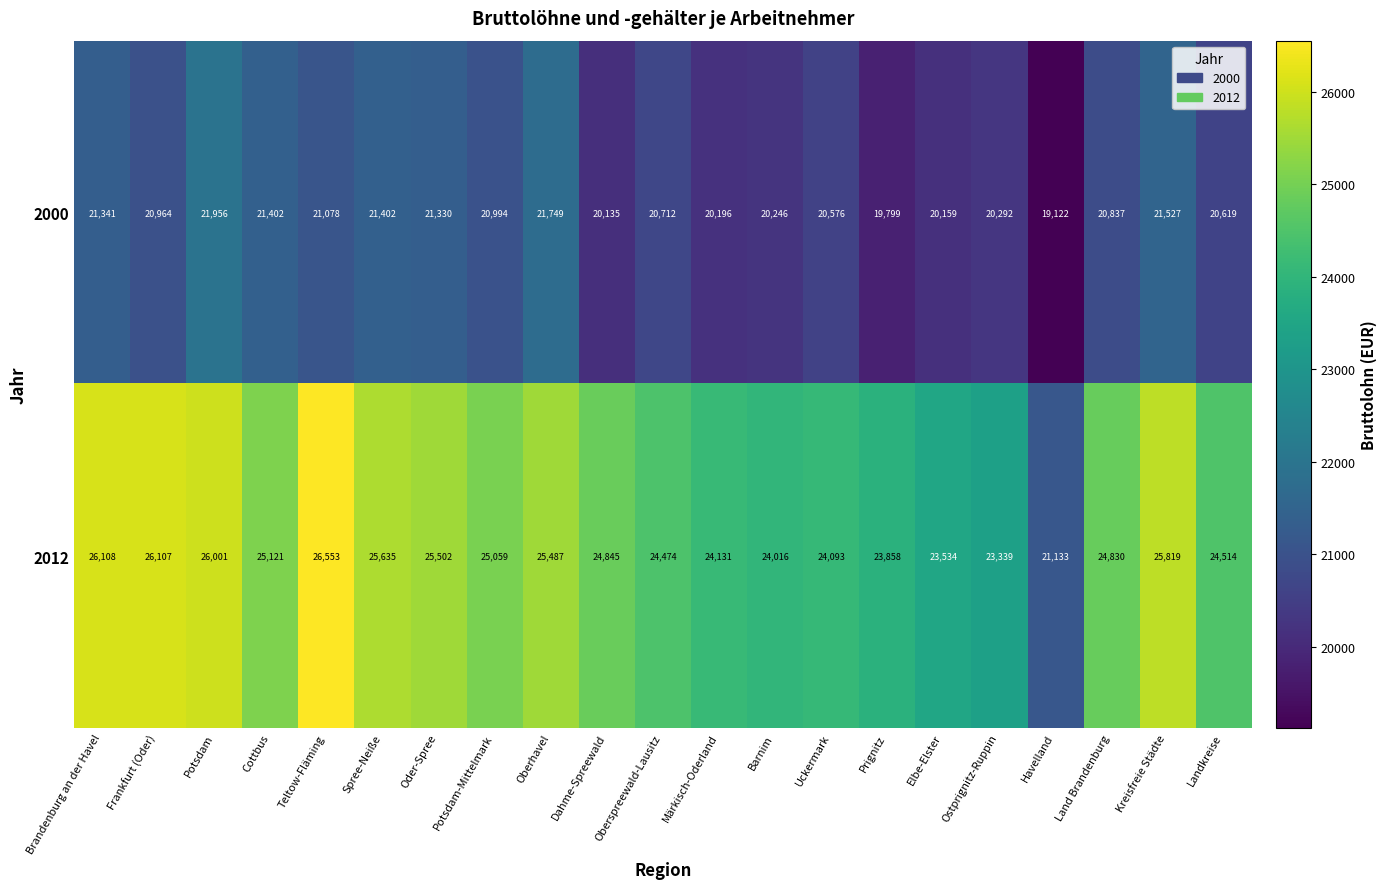

How many data points does each series have?

21